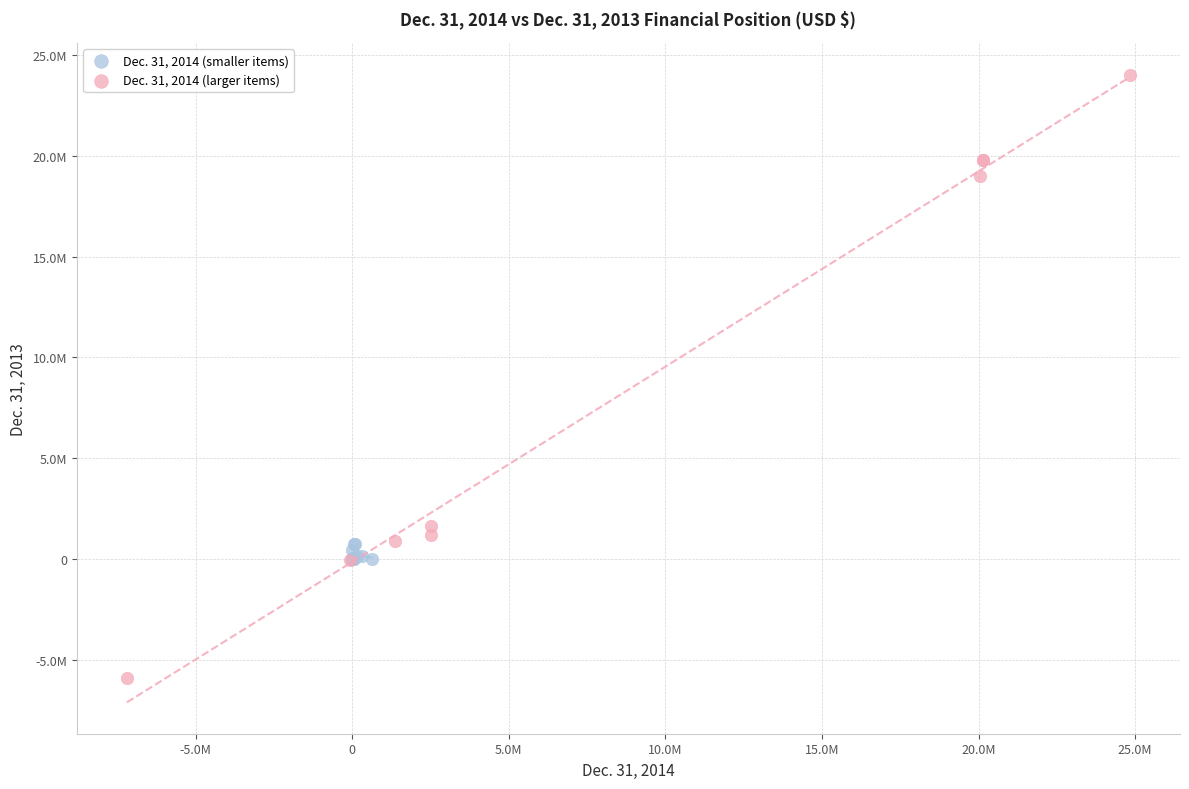

Which series has the widest spread of Y values?

Dec. 31, 2014 (larger items)